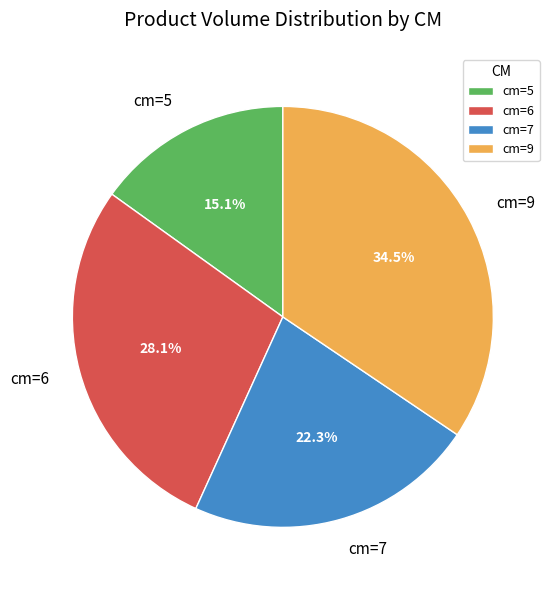

Combined, do cm=9 and cm=5 account for over 50%?

No